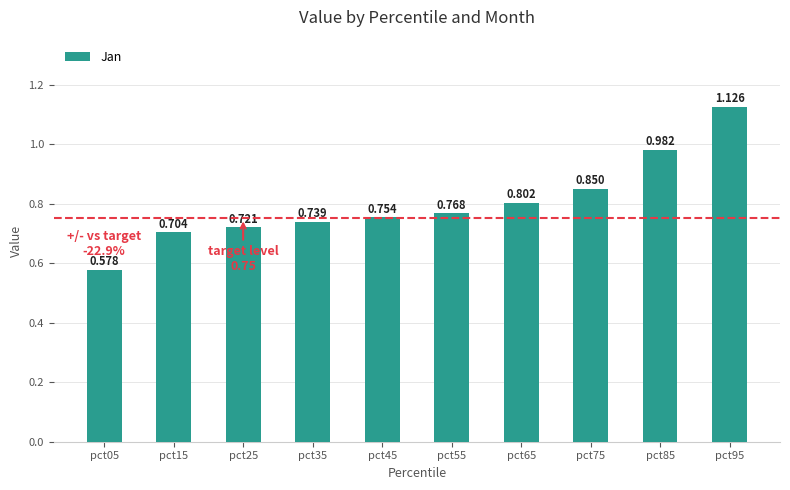

What is the change in value from pct15 to pct85?

+0.3